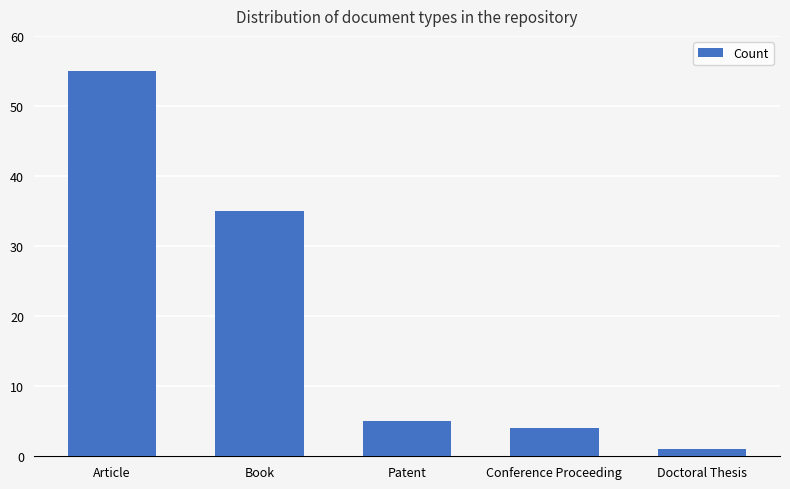

Rank the categories by value from highest to lowest.

Article, Book, Patent, Conference Proceeding, Doctoral Thesis